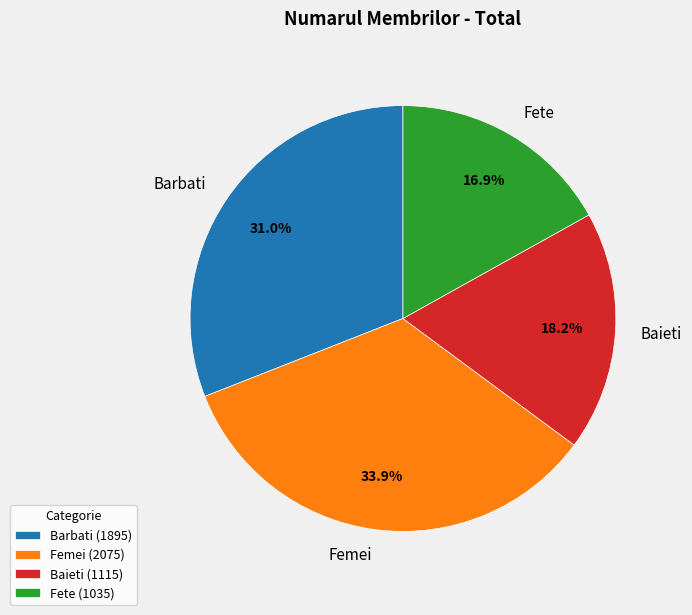

To the nearest percent, what is the combined percentage of Fete and Baieti?

35%